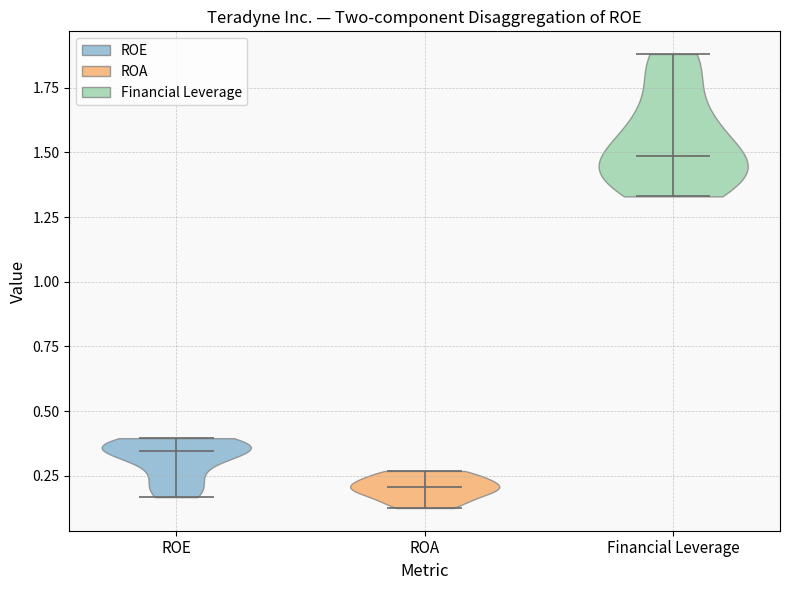

What is the lowest point the violin for Financial Leverage reaches on the y-axis? The values are not printed on the chart, so give them approximately, as read against the axis.

1.35